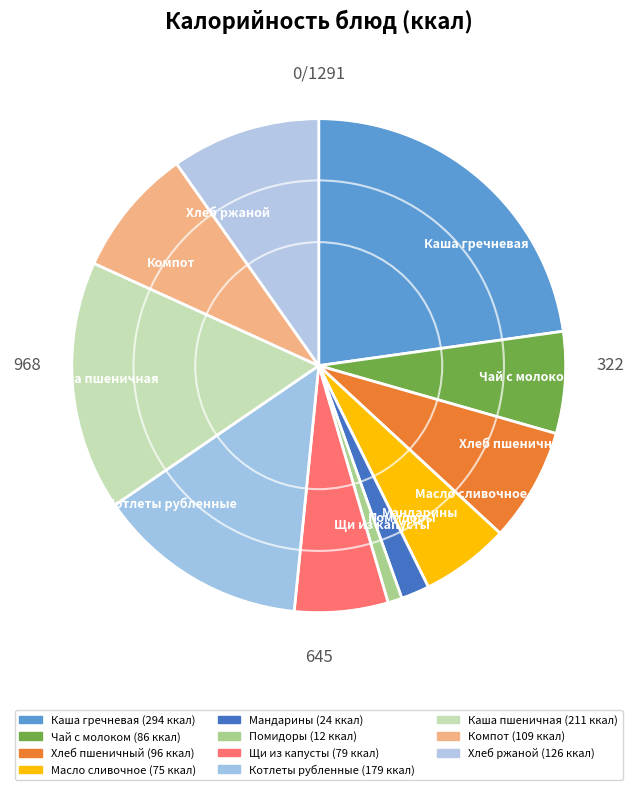

Which has a higher value, Котлеты рубленные or Масло сливочное?

Котлеты рубленные